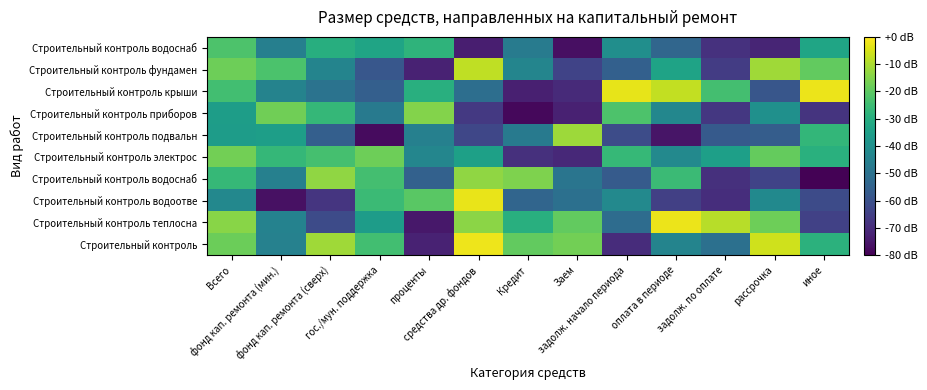

Count the number of data series in this chart.

10